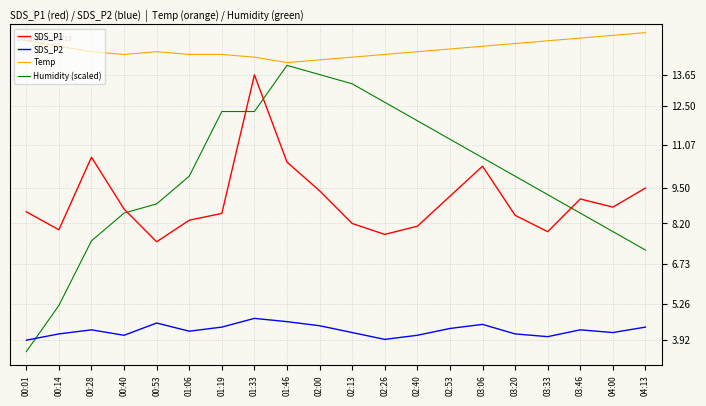

Count the number of categories in the chart.

20